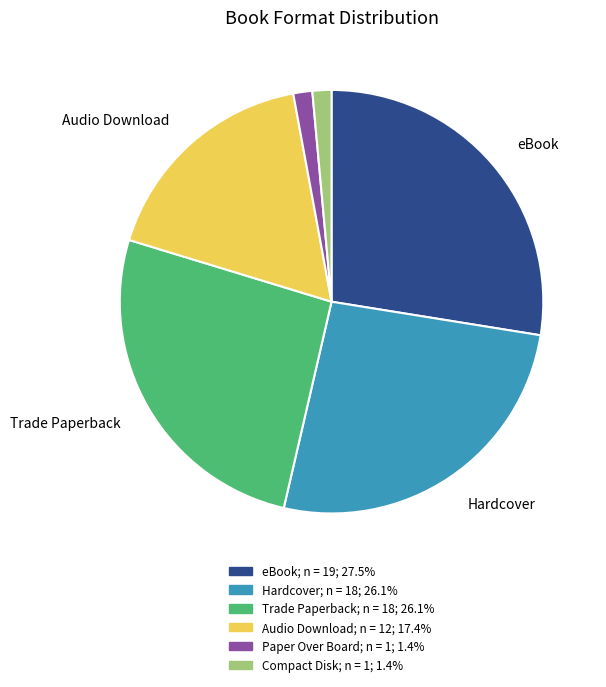

Is there a majority slice in this chart?

No